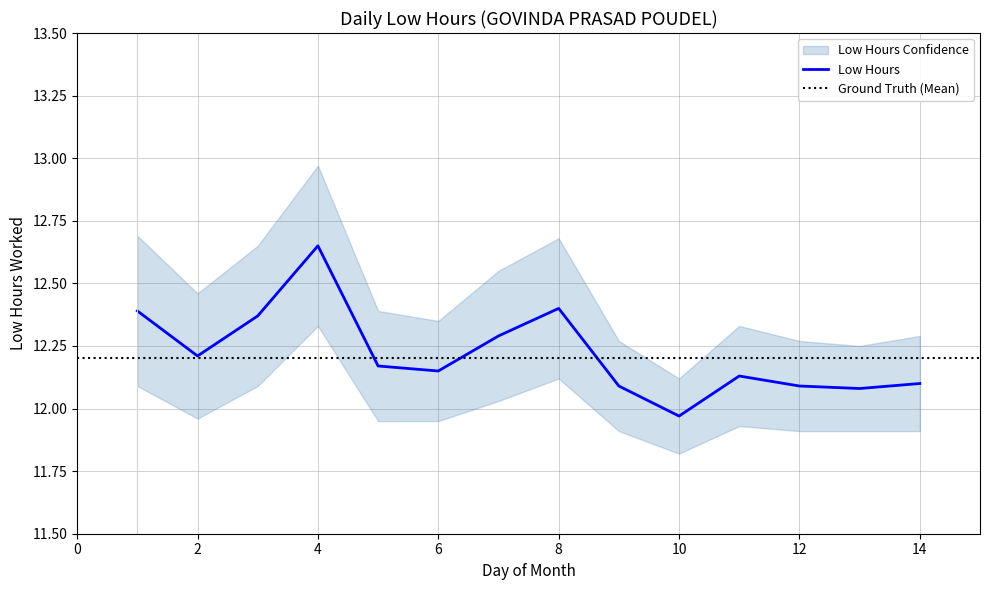

At which category does the data reach its first local peak?

4